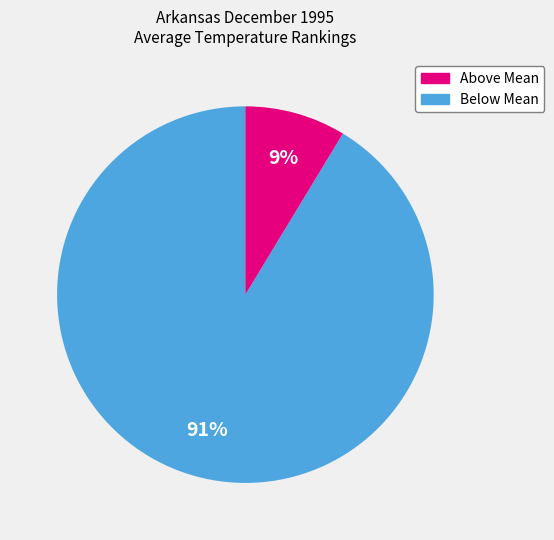

How many slices are in this pie chart?

2